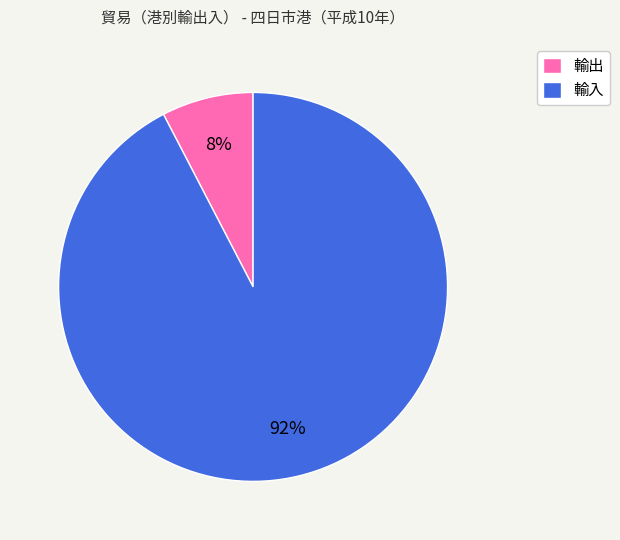

What percentage is the 輸出 slice, to the nearest percent?

8%